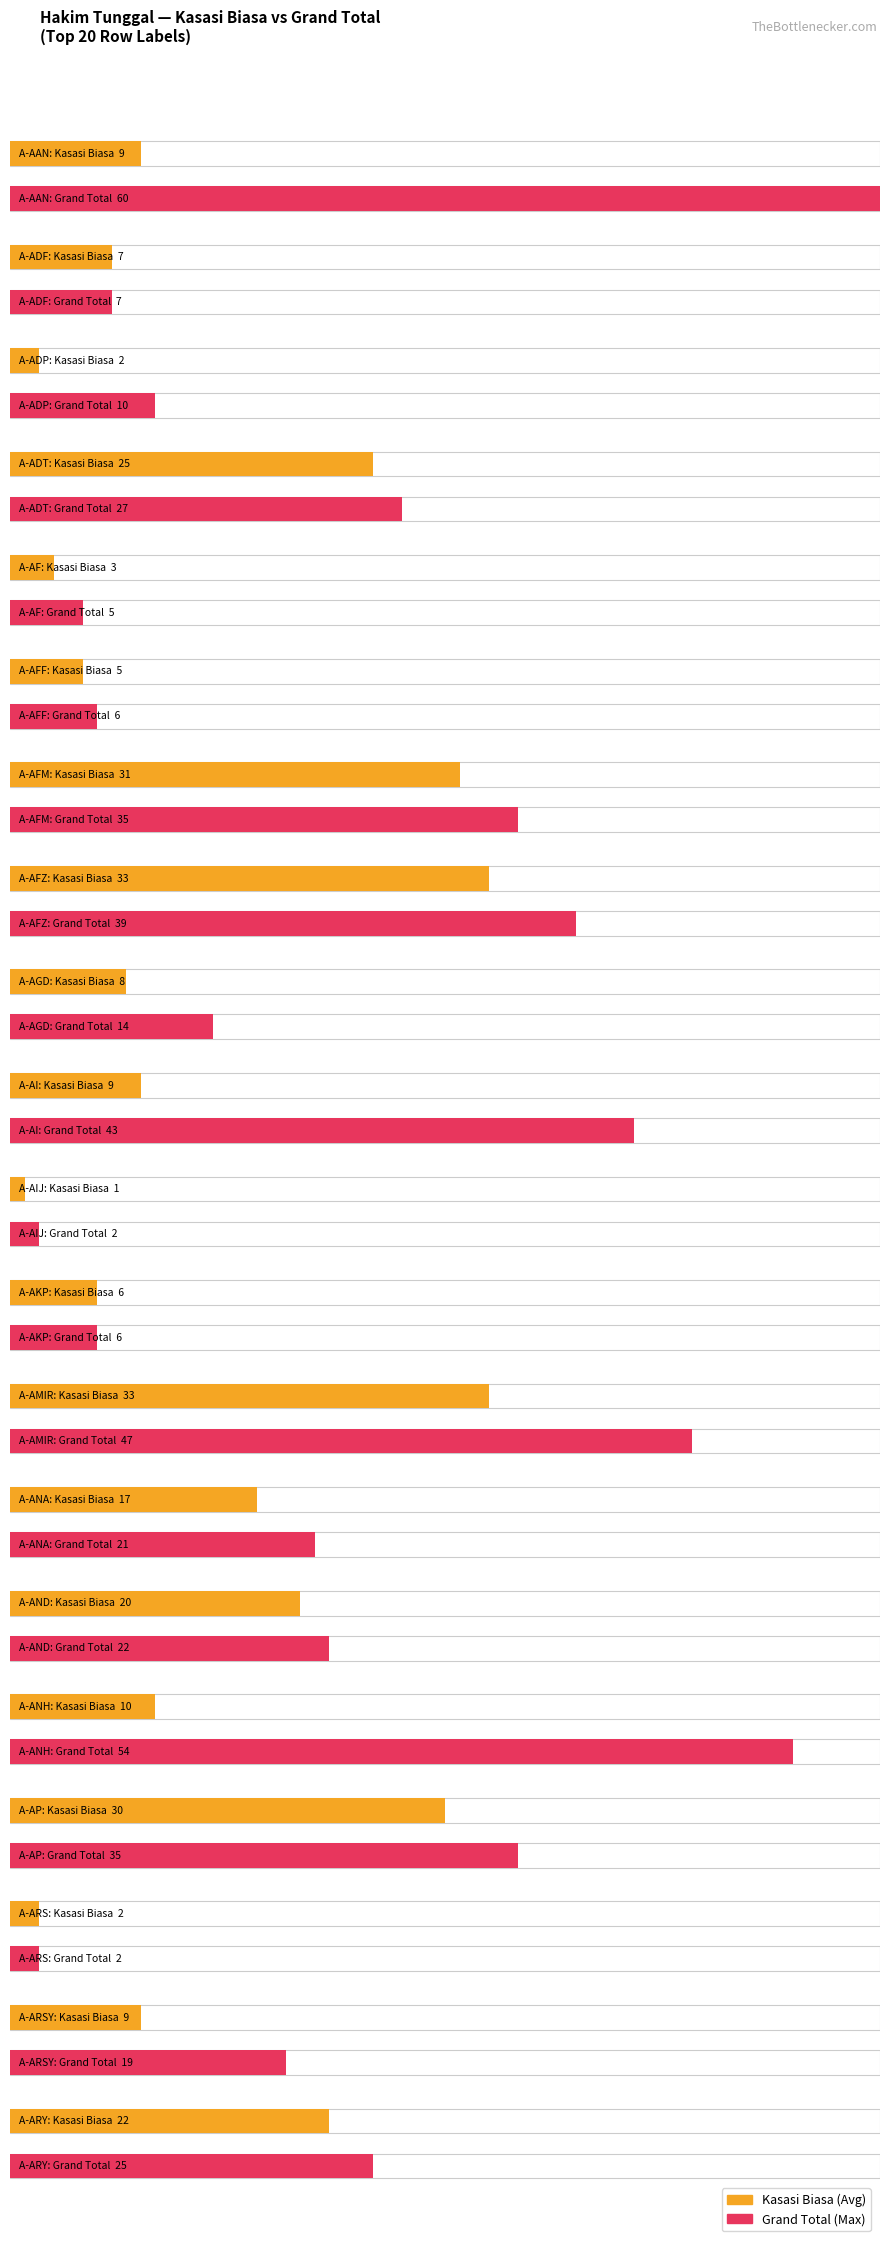

What is the label of the 6th bar from the left?

A-AFF